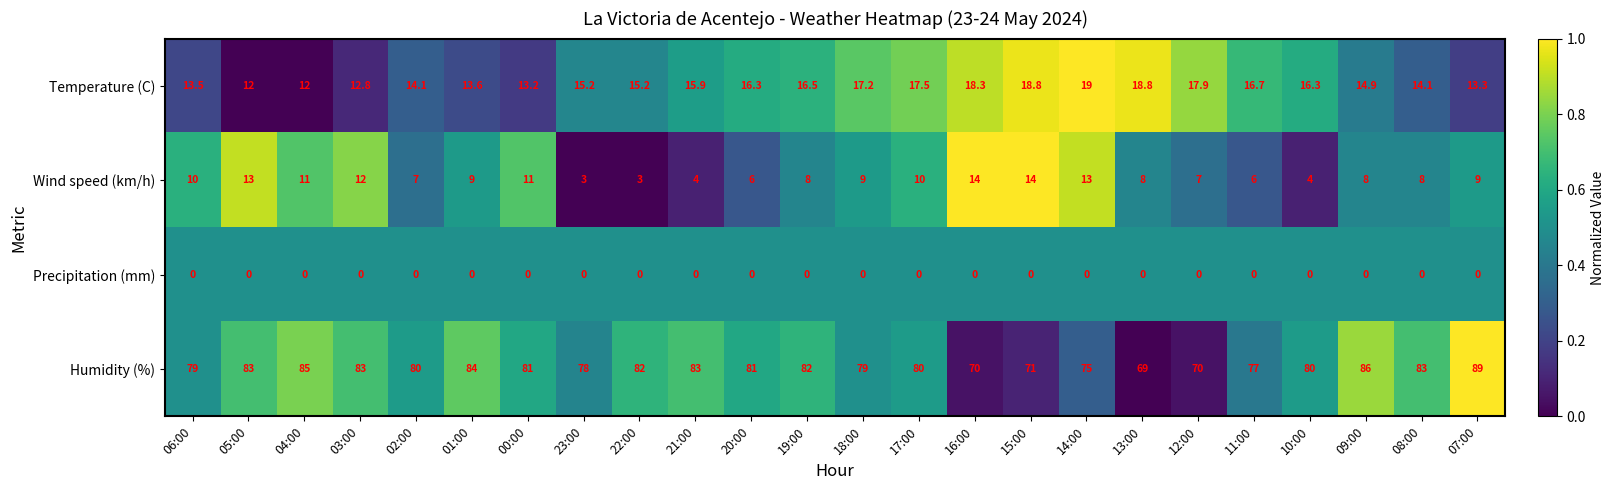

What is the spread (max minus min) of values at 04:00?

85.0